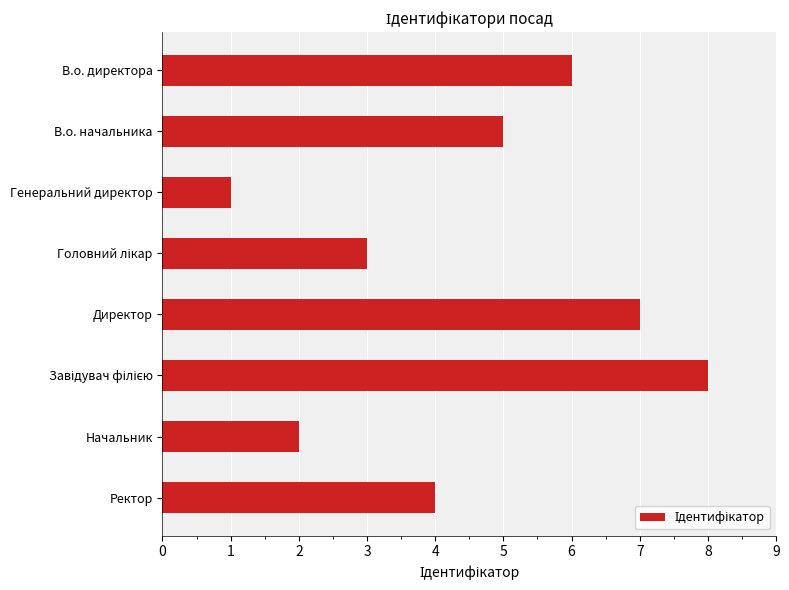

Reading top to bottom, list all the values displayed in this chart.

6	5	1	3	7	8	2	4